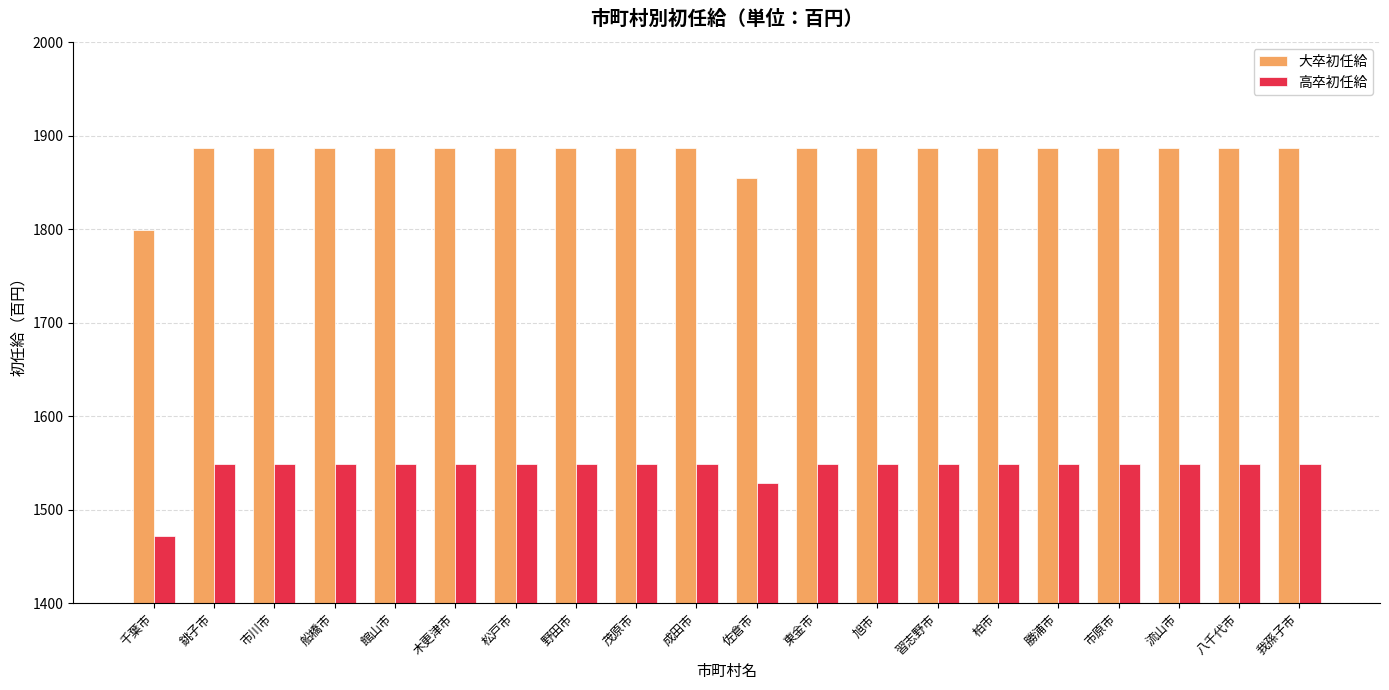

What is the average value of the 高卒初任給 series?

1544